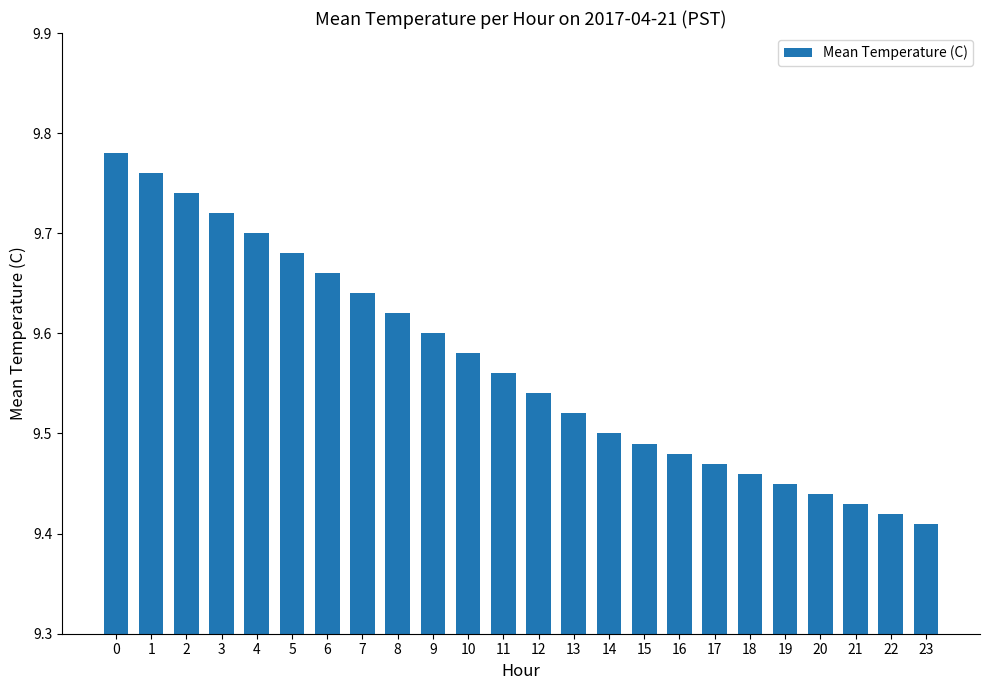

What is the change in value from 3 to 8?

-0.1